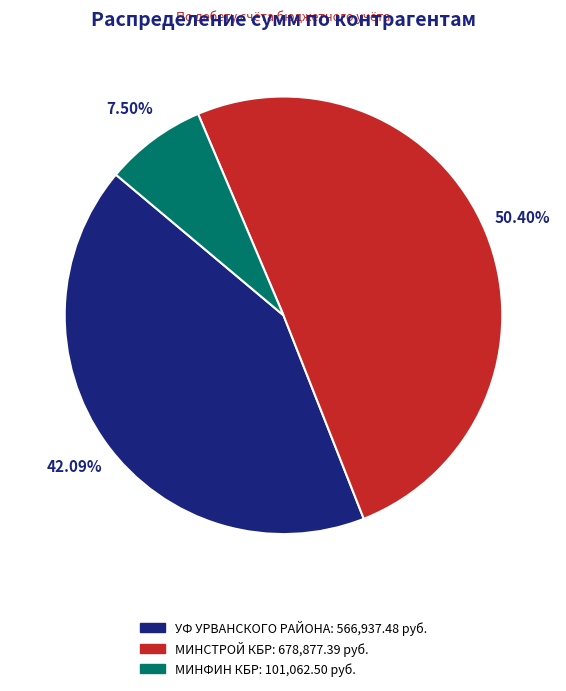

Does МИНСТРОЙ КБР account for over 50% of the chart?

Yes